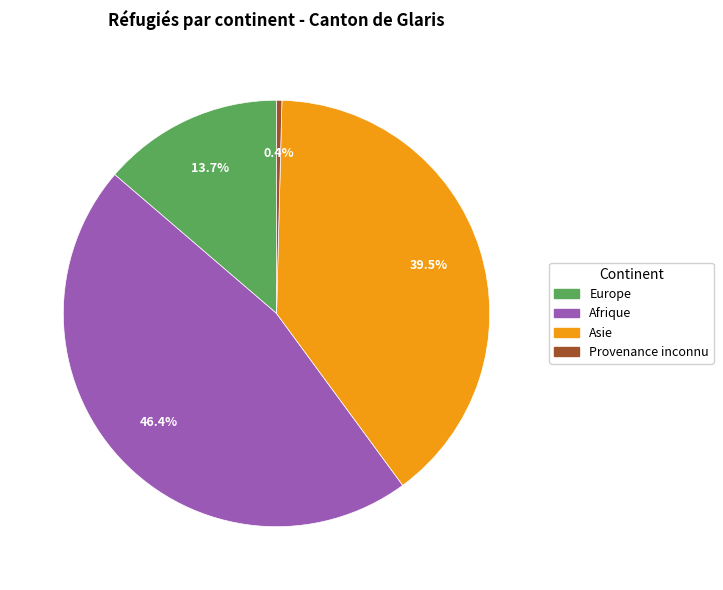

To the nearest percent, what is the average slice percentage?

25%